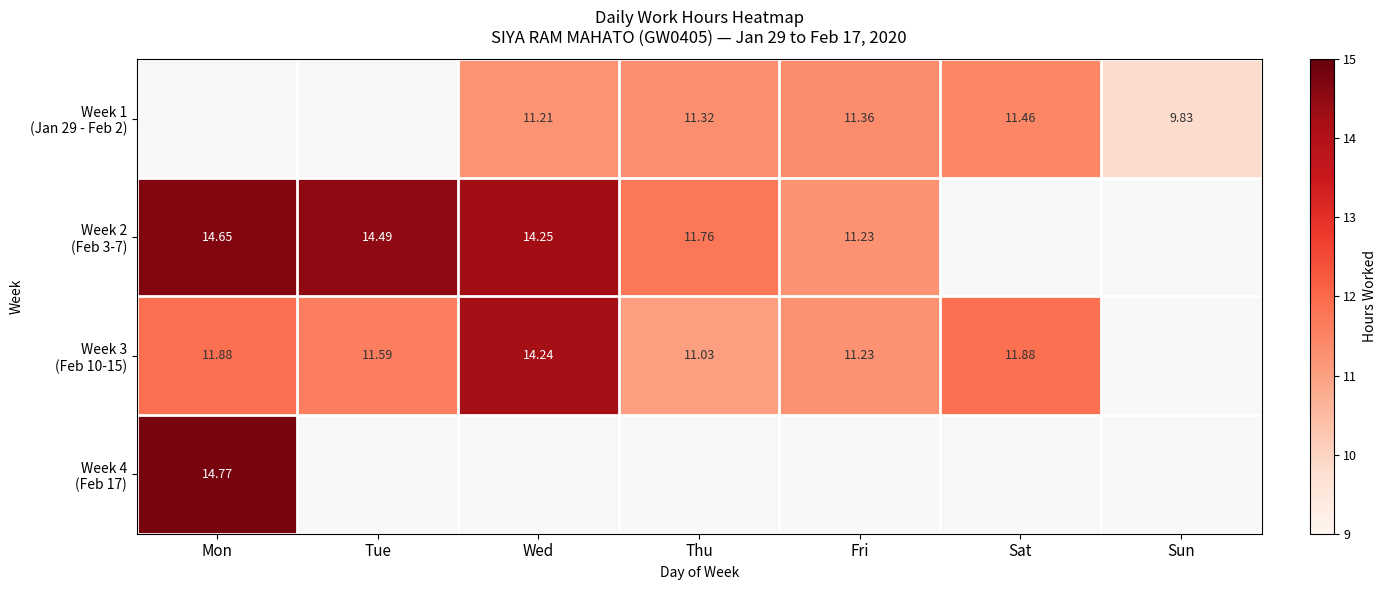

Count the number of data series in this chart.

4